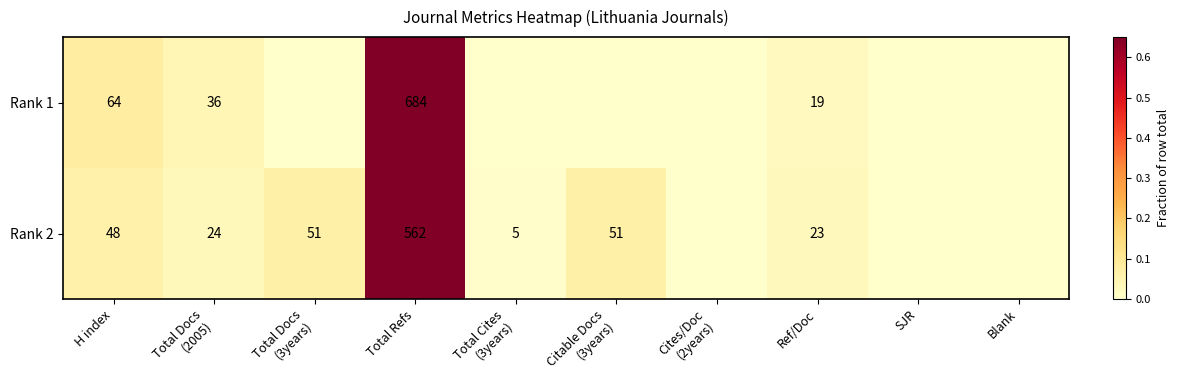

Is it true that Rank 1 equals 1226 at Total Refs?

False